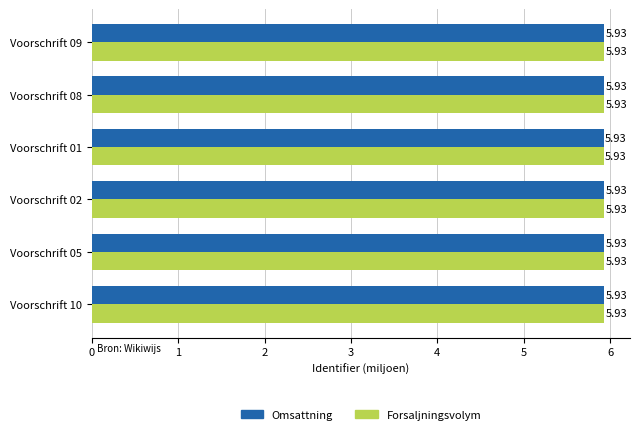

At how many categories does at least one series exceed 5?

6